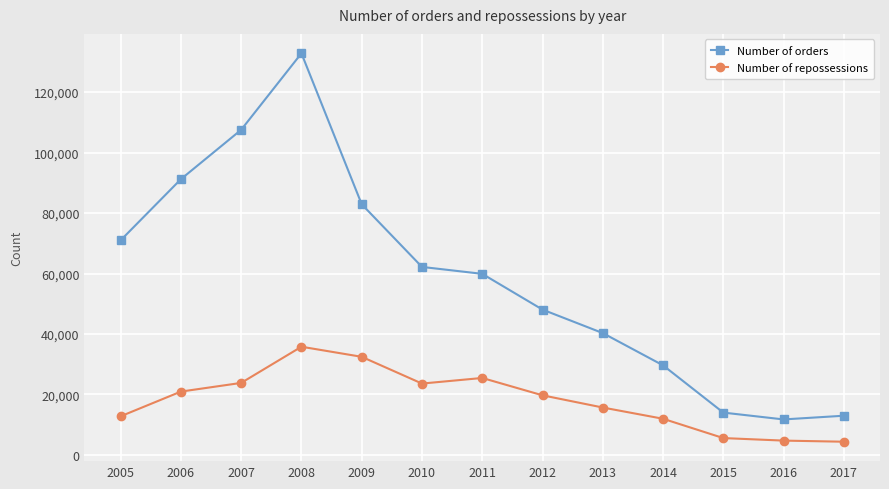

Which series has the largest range (max minus min)?

Number of orders